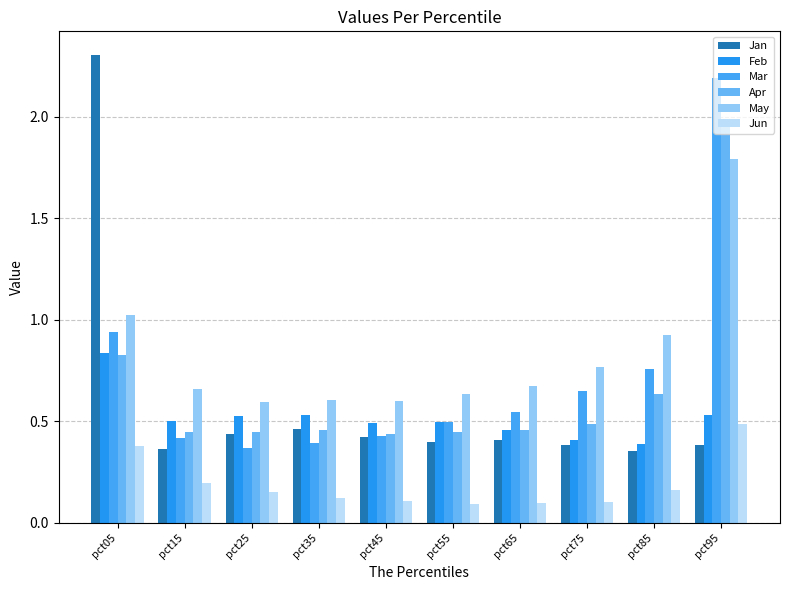

Are the bars grouped side by side (vs. stacked)?

Yes